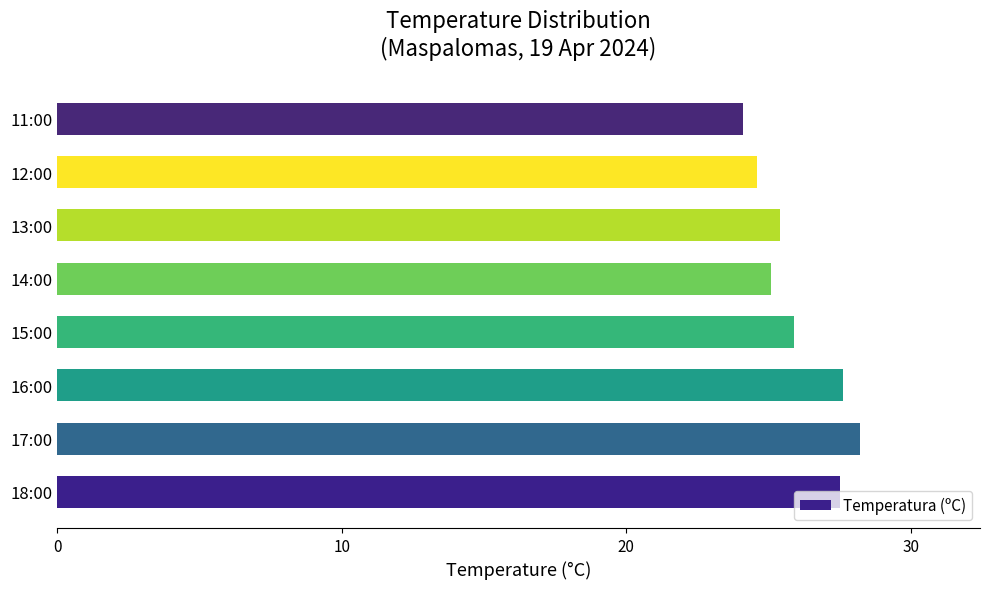

What is the difference between the maximum and minimum values?

4.1